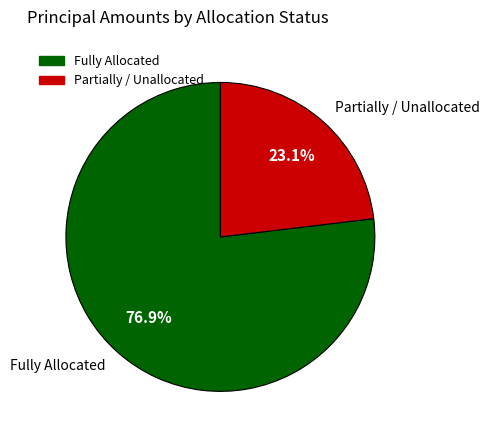

Is there any slice that represents more than half of the pie?

Yes